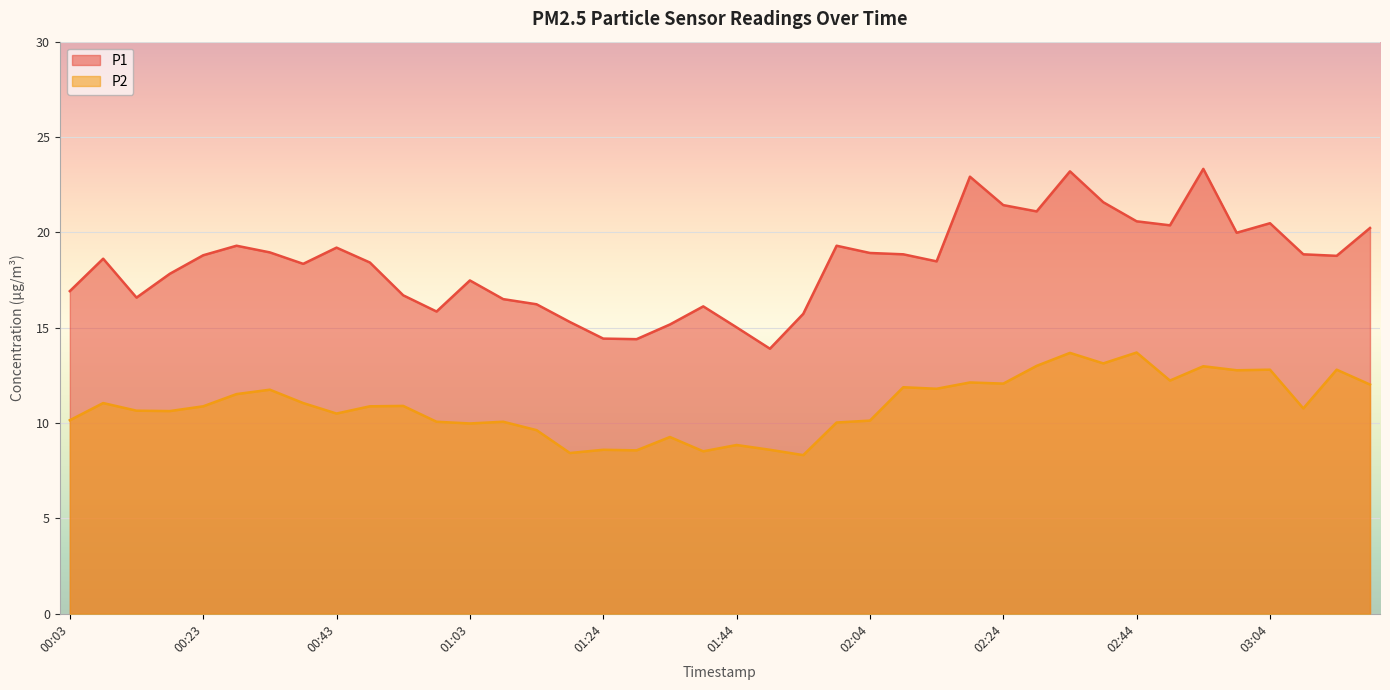

The value of P2 at 01:59 is 10.0. True or false?

True